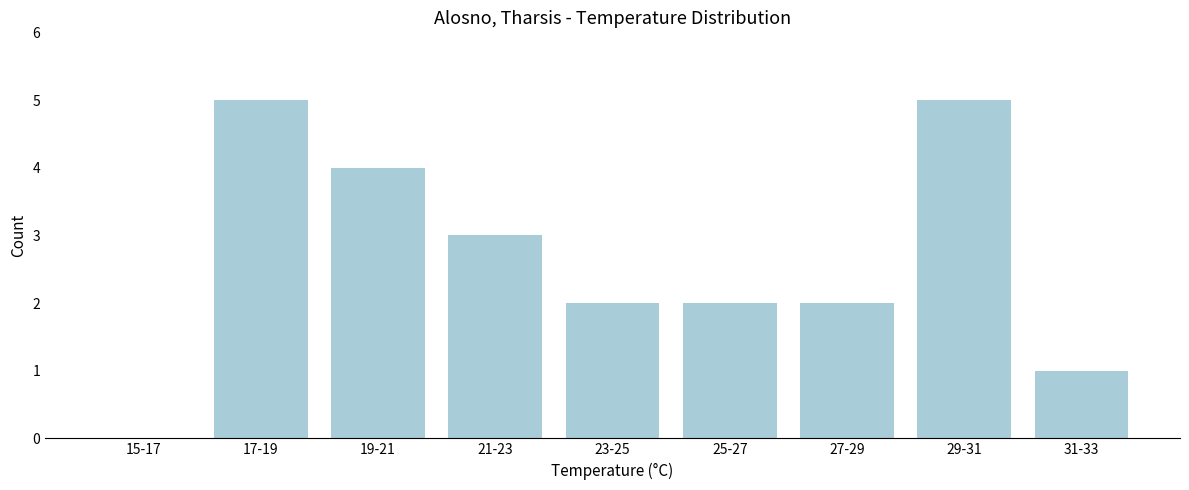

Reading right to left, transcribe all the data shown in this chart.

31-33=1	29-31=5	27-29=2	25-27=2	23-25=2	21-23=3	19-21=4	17-19=5	15-17=0